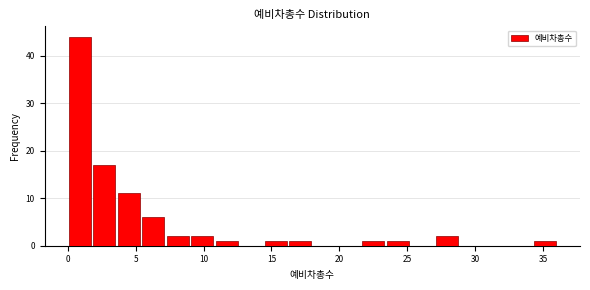

Read against the x-axis, roughly where is the centre of the tallest bar?

1.0